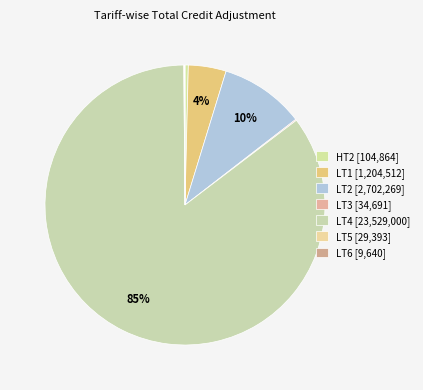

What is the ratio of the value at LT2 to the value at LT3?

77.9